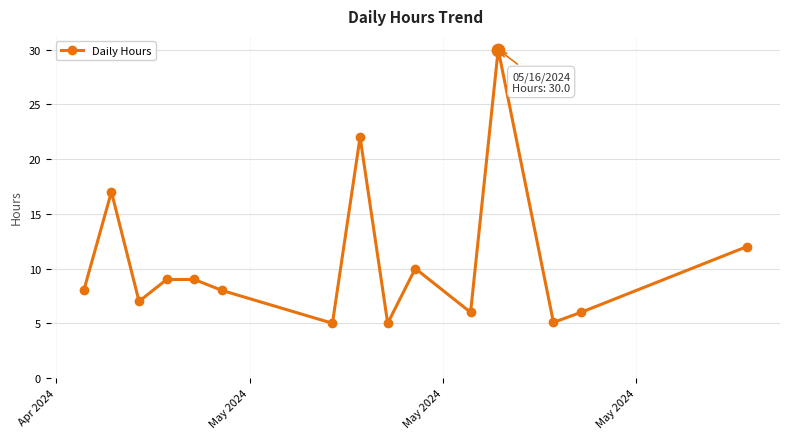

How many interior local valleys (lower than both neighbors) does the data have?

5